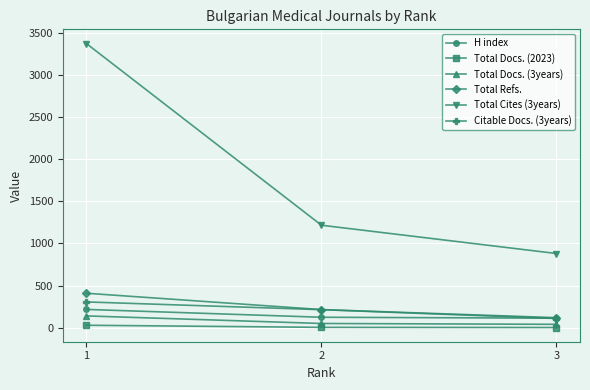

Is the value of Total Cites (3years) at 1 greater than the value of Total Refs. at 3?

Yes